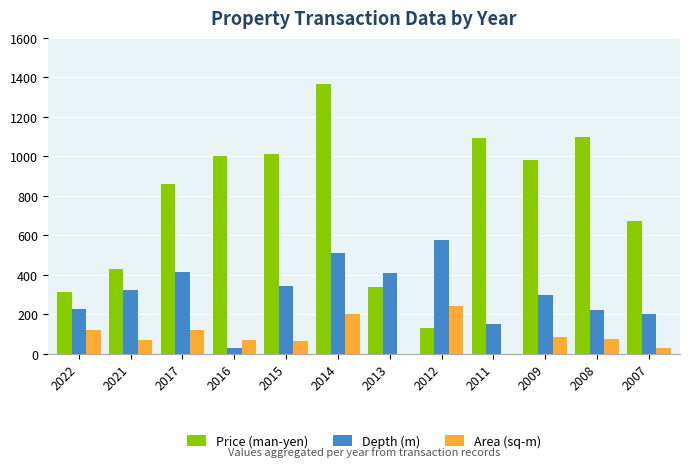

What is the sum of all Price (man-yen) values?

9299.5